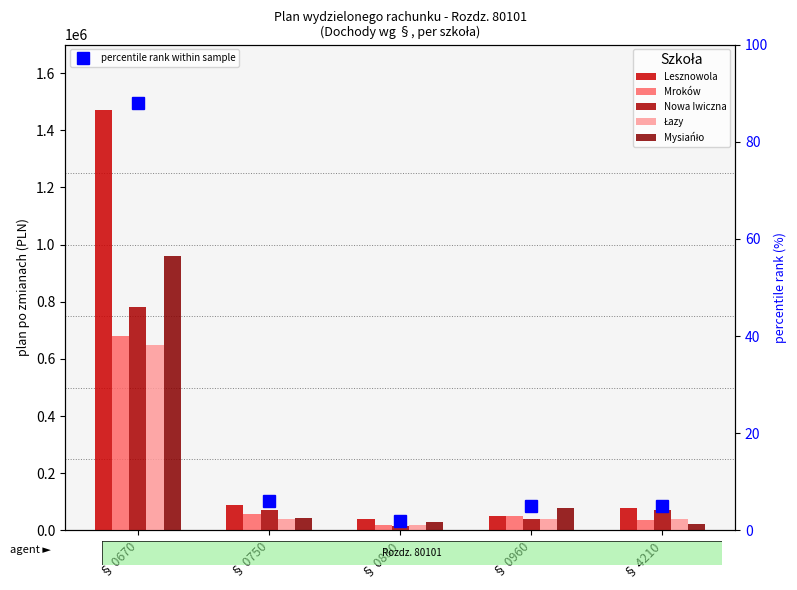

What is the sum of all Mroków values?

841500